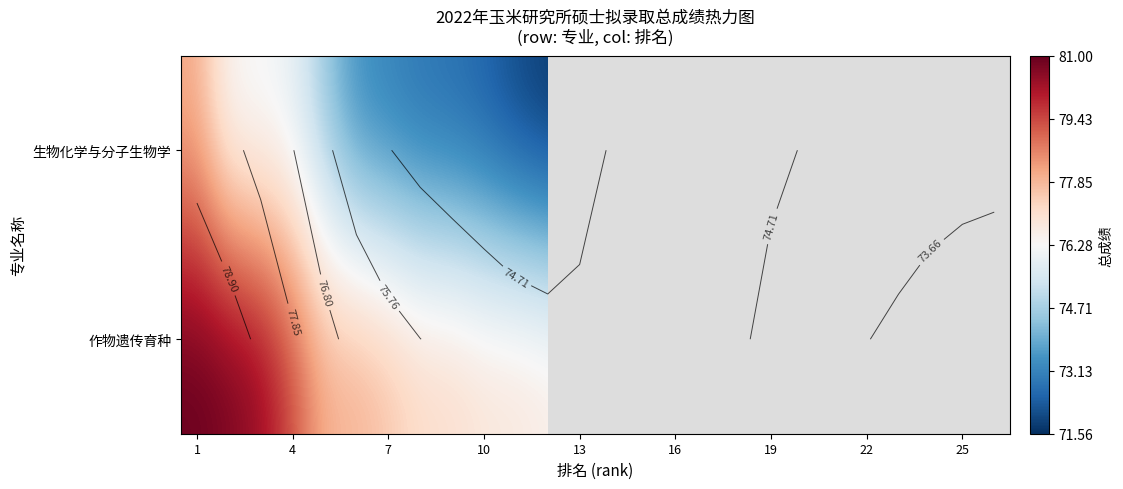

Which category has the highest value in the 作物遗传育种 series?

1